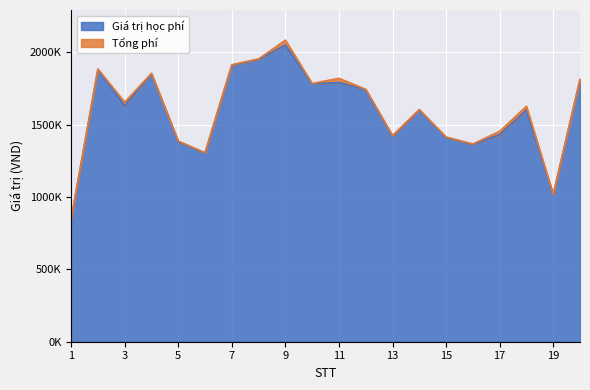

The chart shows a value of 1602000 at 18. True or false?

True